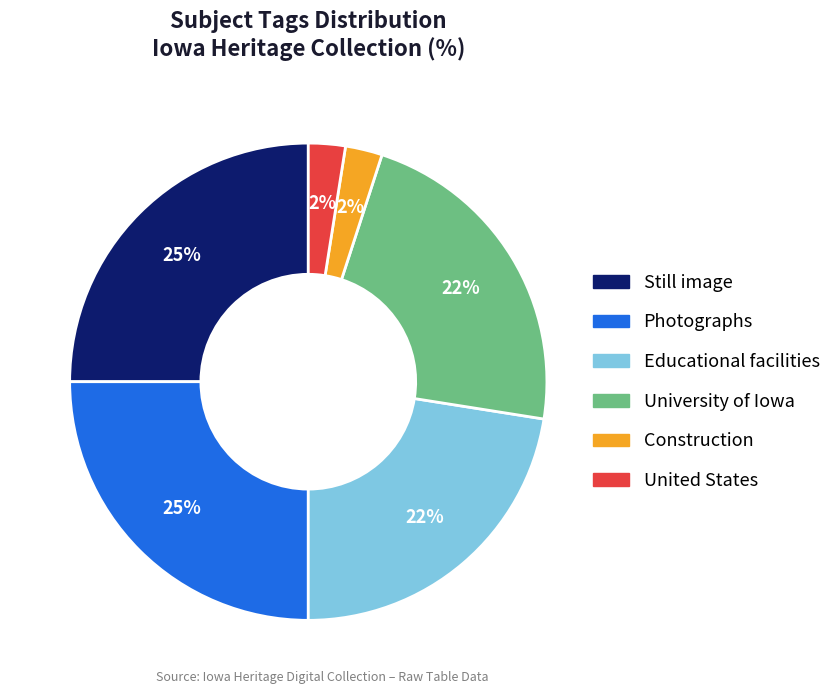

Combined, do Construction and Educational facilities account for over 50%?

No